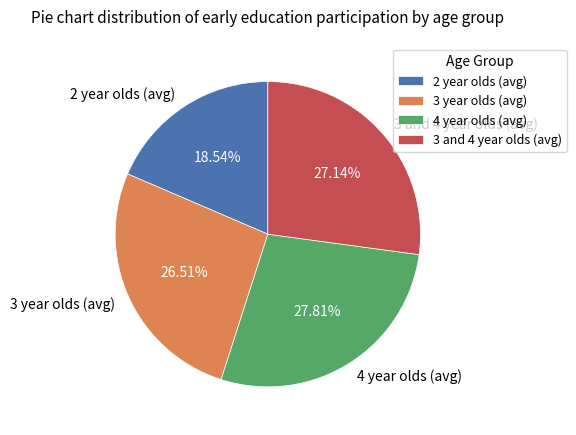

To the nearest percent, what portion does 3 and 4 year olds (avg) represent?

27%